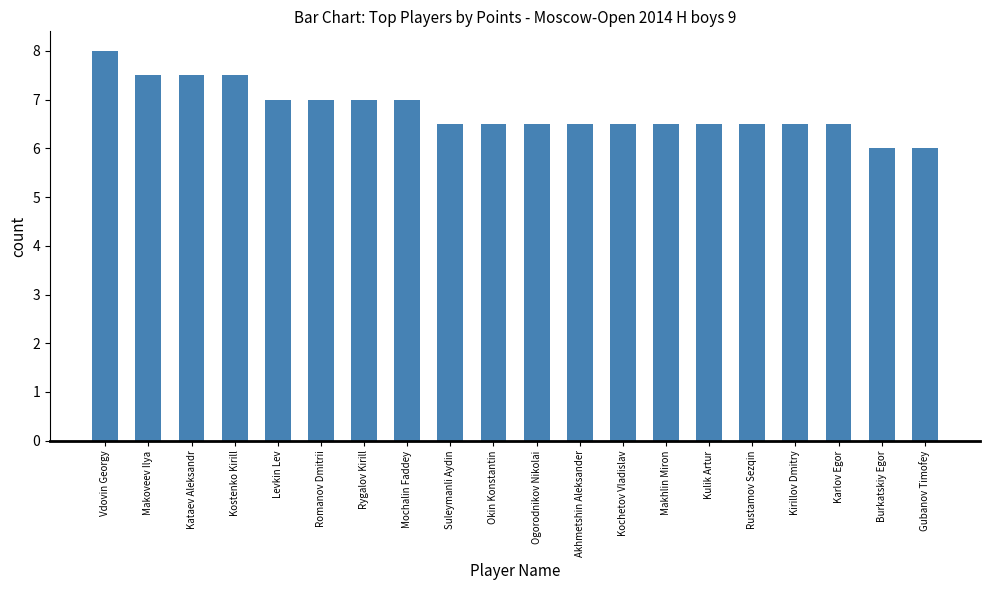

What is the difference between the second highest and second lowest values?

1.5